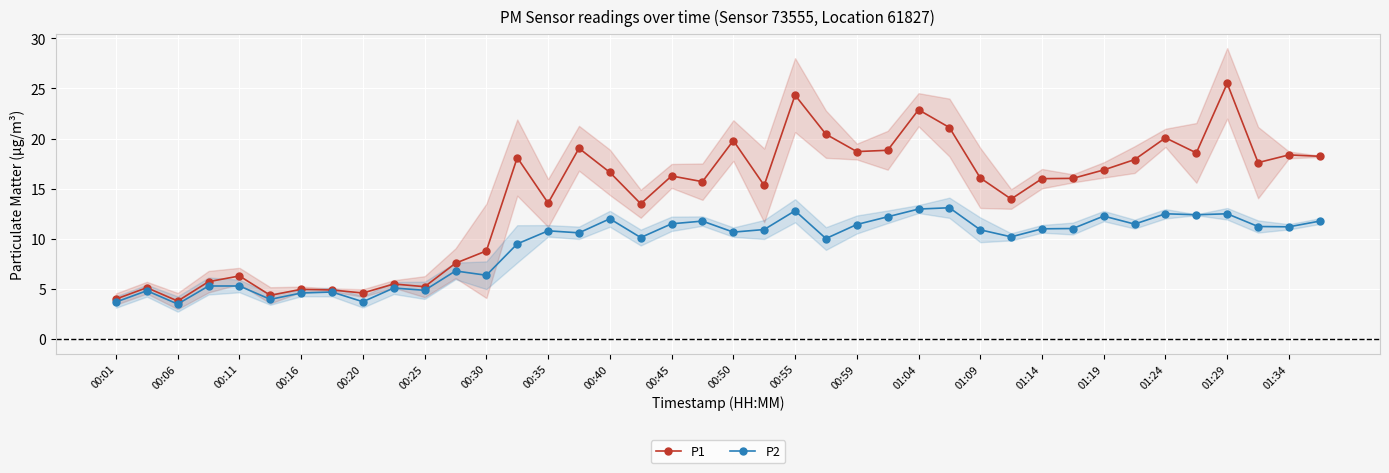

What is the minimum value shown in the chart?

3.5